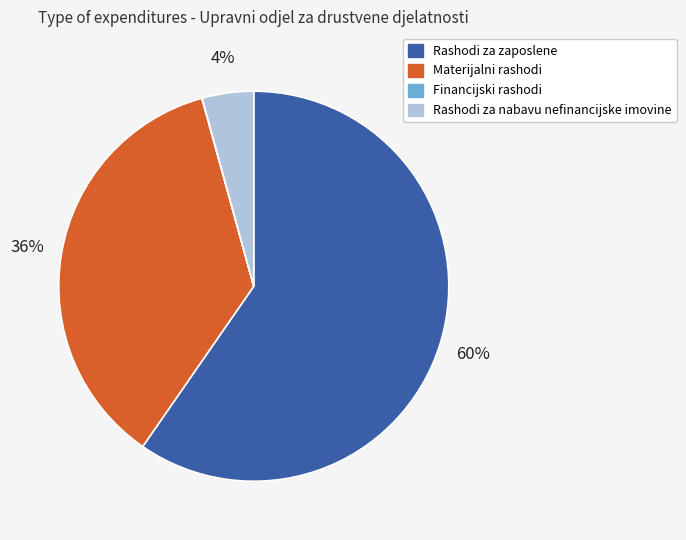

Does Rashodi za zaposlene account for over 50% of the chart?

Yes